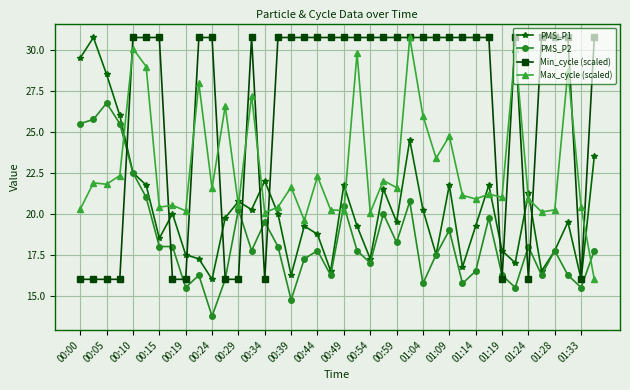

What is the difference between the maximum and minimum values in the Min_cycle (scaled) series?

14.8